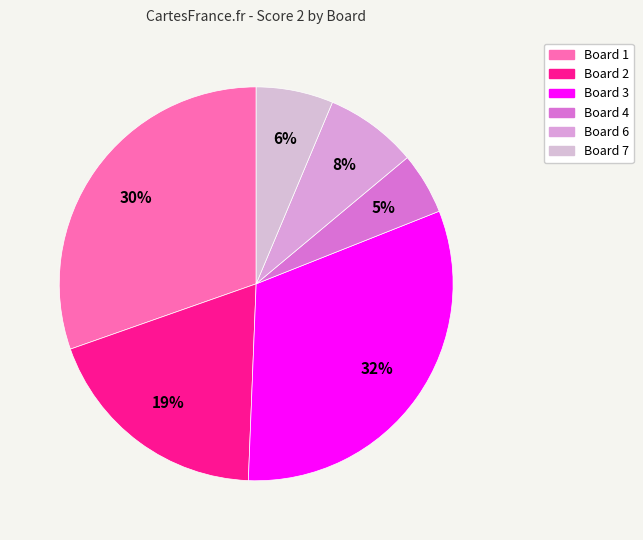

Is there any slice that represents more than half of the pie?

No